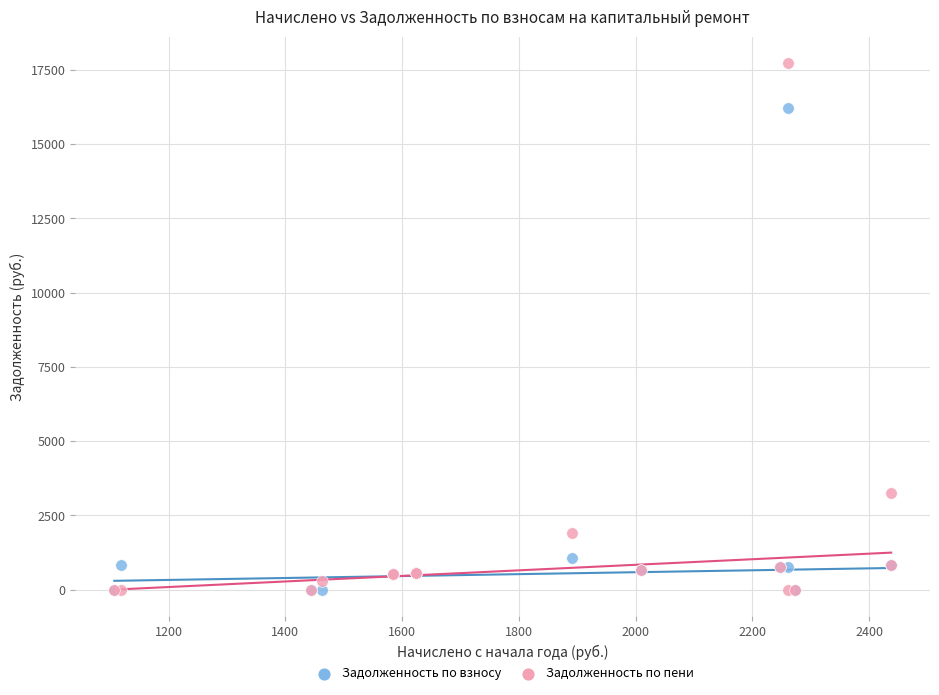

In the Задолженность по пени series, what Y value is closest to 8867?

3250.5